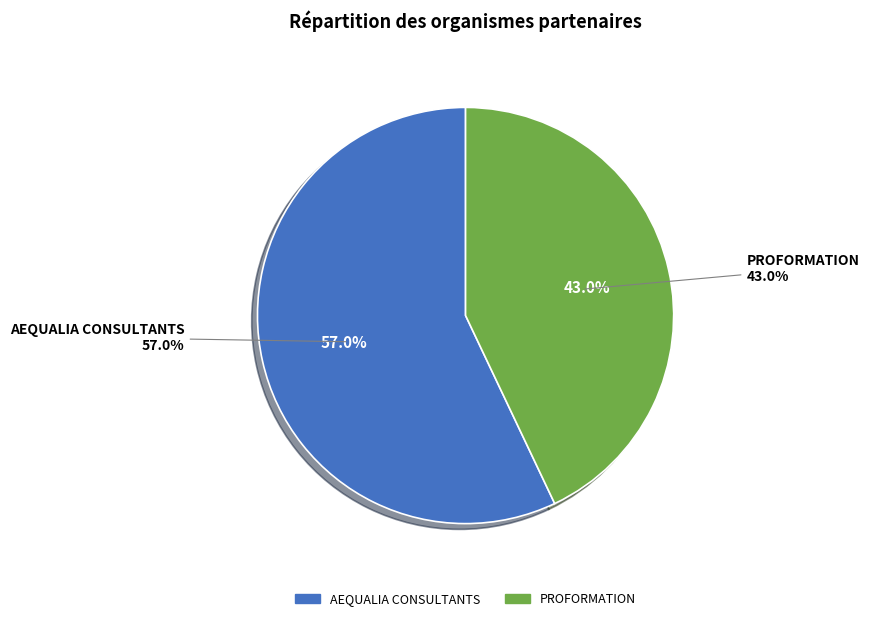

Combined, do PROFORMATION and AEQUALIA CONSULTANTS account for over 50%?

Yes